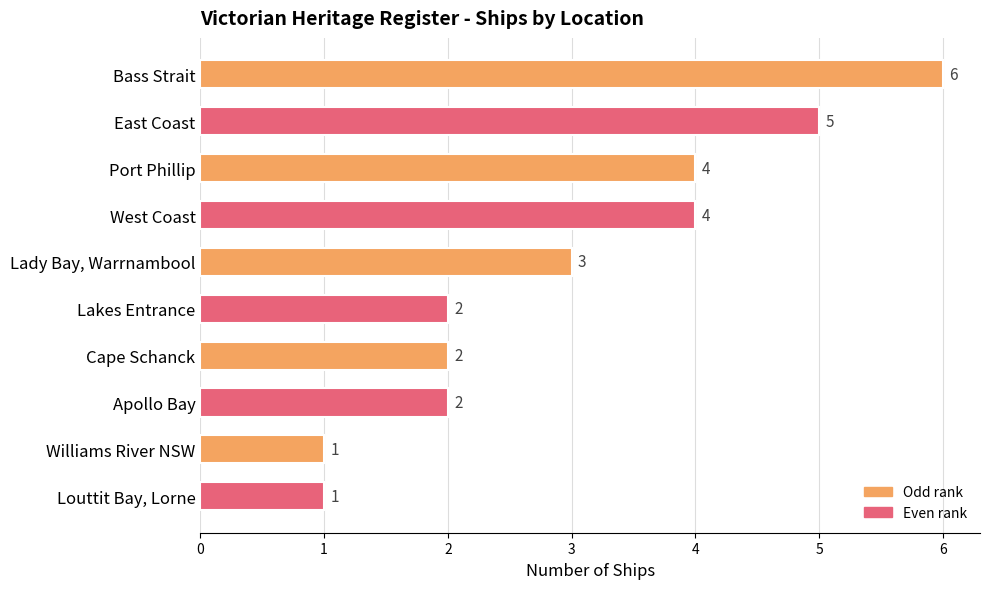

Reading top to bottom, extract all data points from this chart.

Bass Strait=6	East Coast=5	Port Phillip=4	West Coast=4	Lady Bay, Warrnambool=3	Lakes Entrance=2	Cape Schanck=2	Apollo Bay=2	Williams River NSW=1	Louttit Bay, Lorne=1